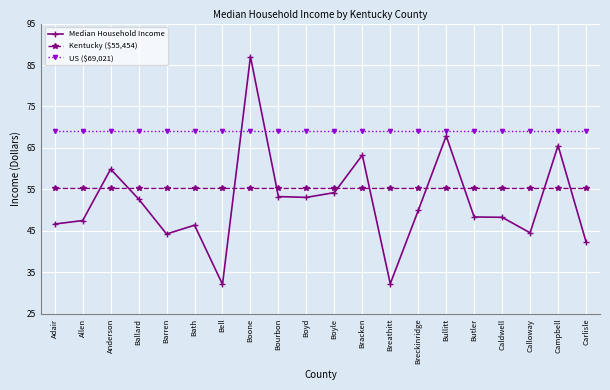

Where do US ($69,021) and Median Household Income first cross each other?

Bell and Boone